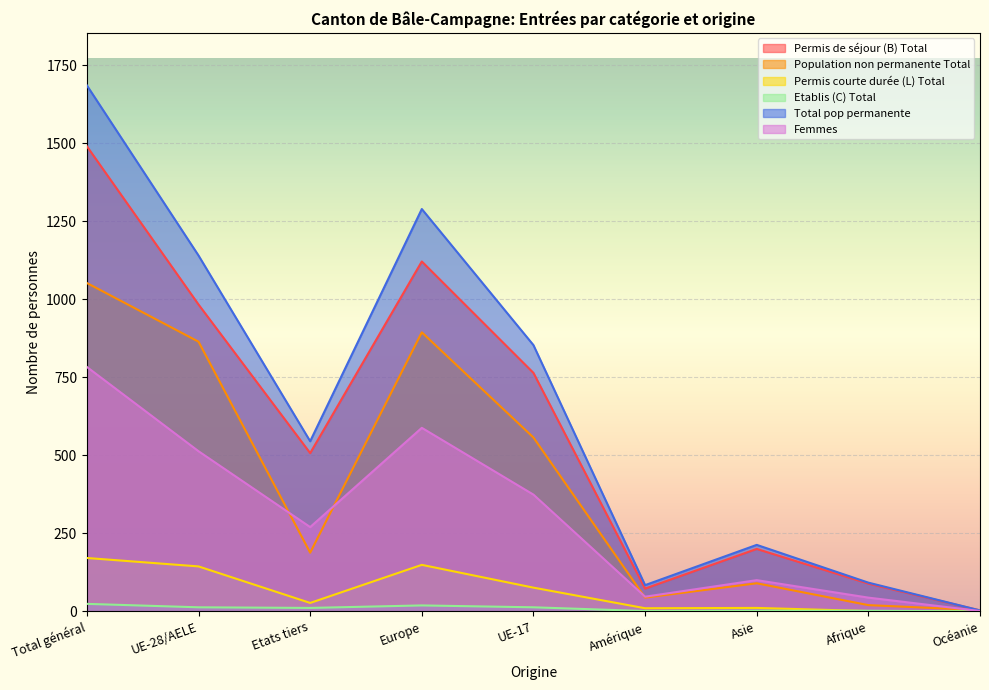

At how many categories does at least one series exceed 98?

6